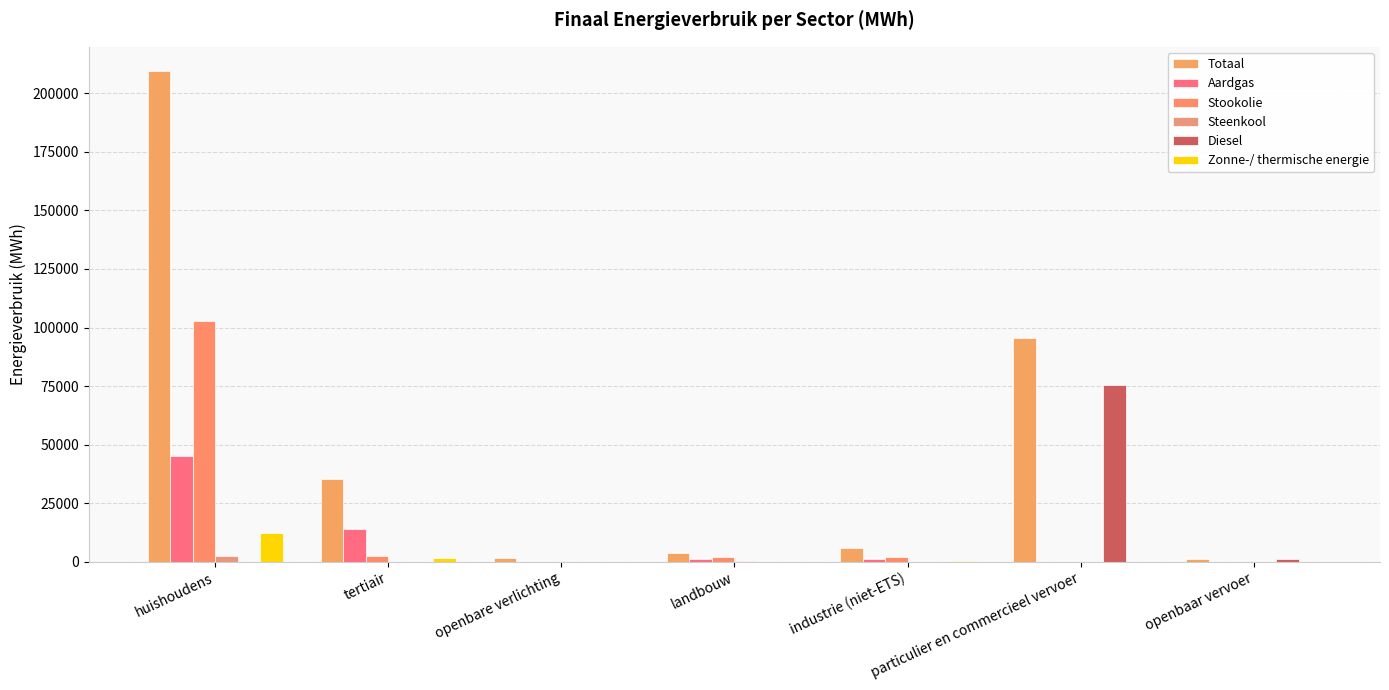

Between openbare verlichting and huishoudens, which is larger?

huishoudens